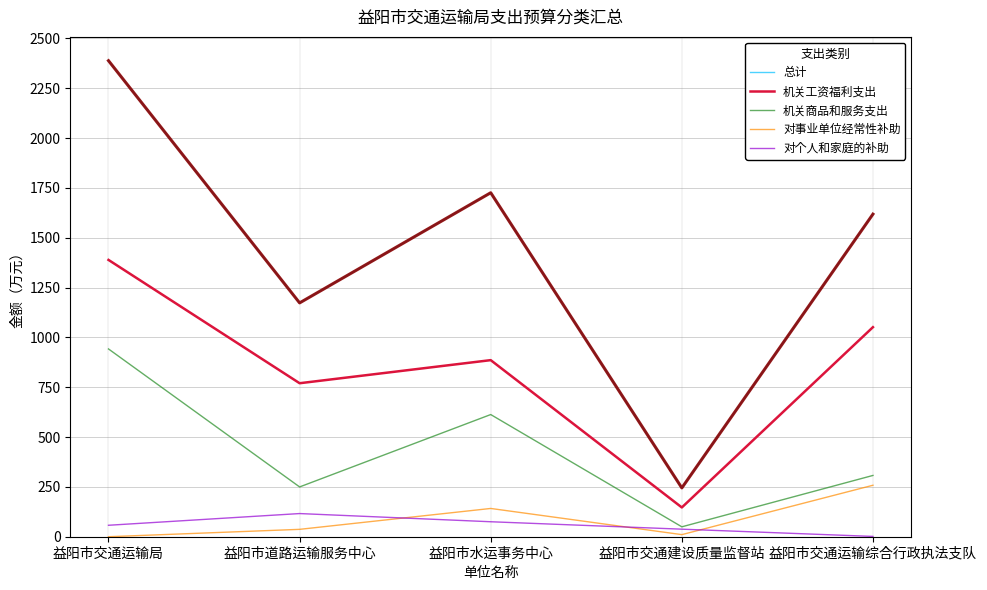

At which label does 总计 reach its peak?

益阳市交通运输局